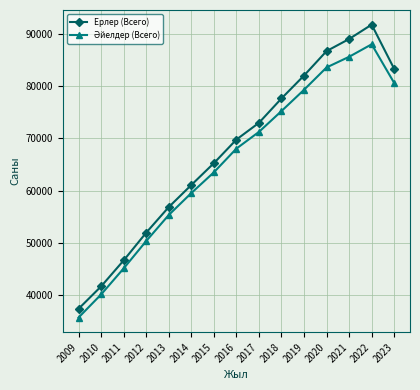

List the labels in order of Ерлер (Всего) value, smallest first.

2009, 2010, 2011, 2012, 2013, 2014, 2015, 2016, 2017, 2018, 2019, 2023, 2020, 2021, 2022